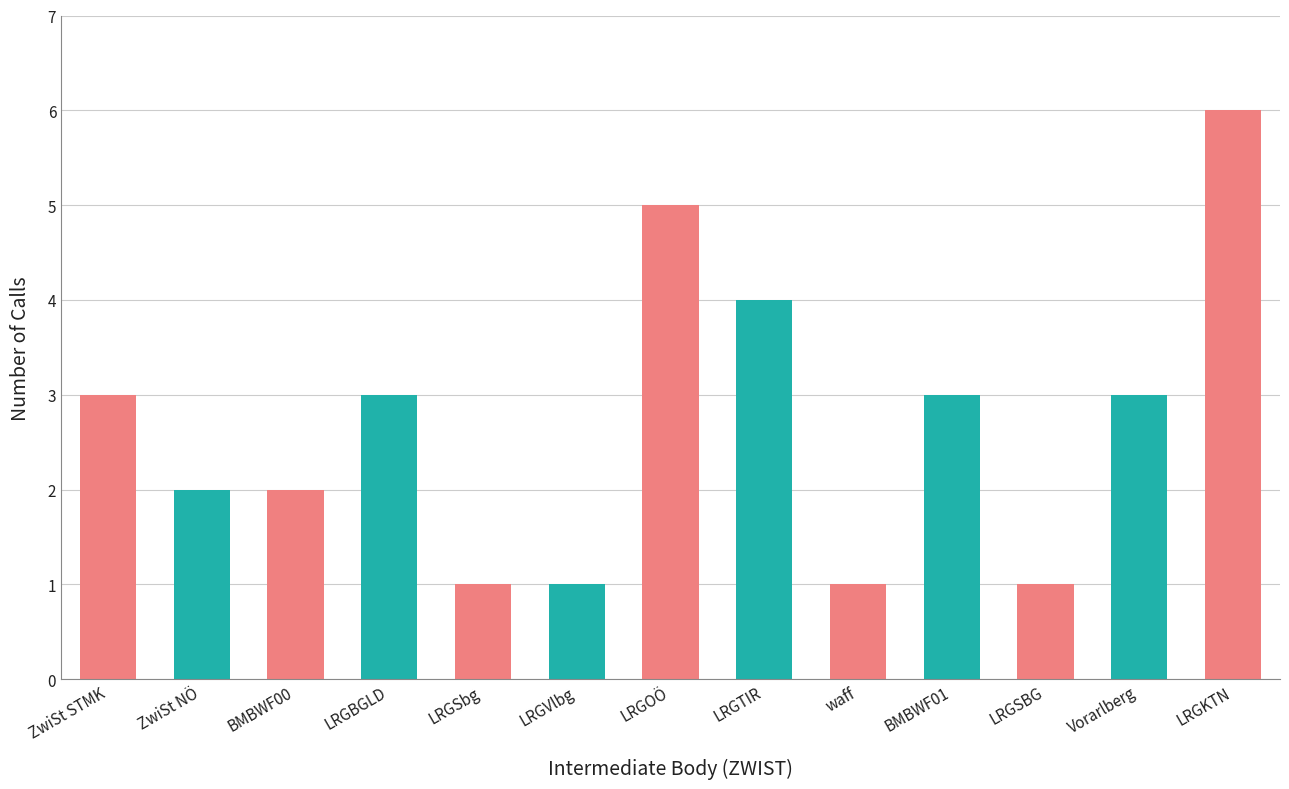

What is the average value of the Calls per ZWIST series?

3